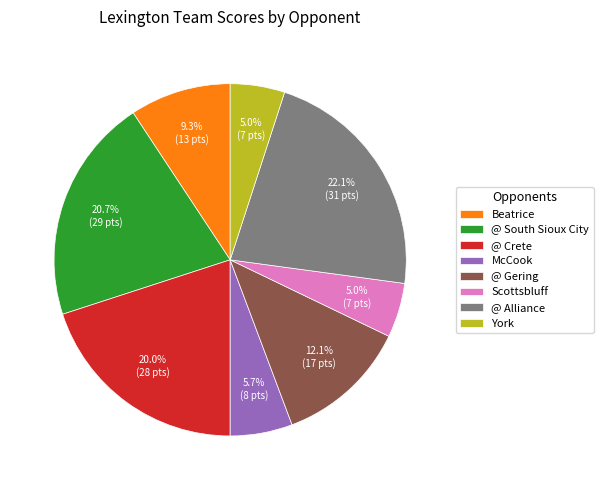

Does any single category account for the majority?

No